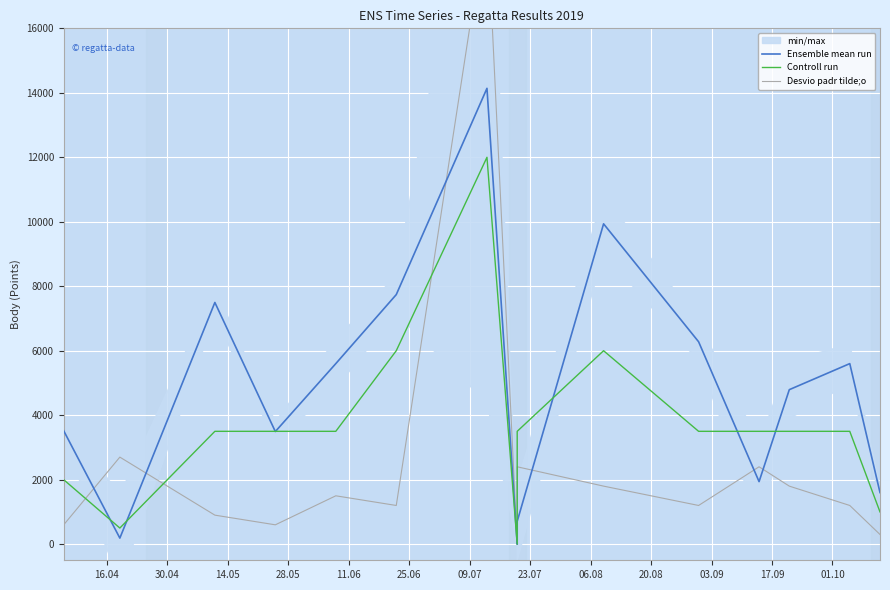

List the series in order of their overall mean, lowest first.

Desvio padr tilde;o, Controll run, Ensemble mean run